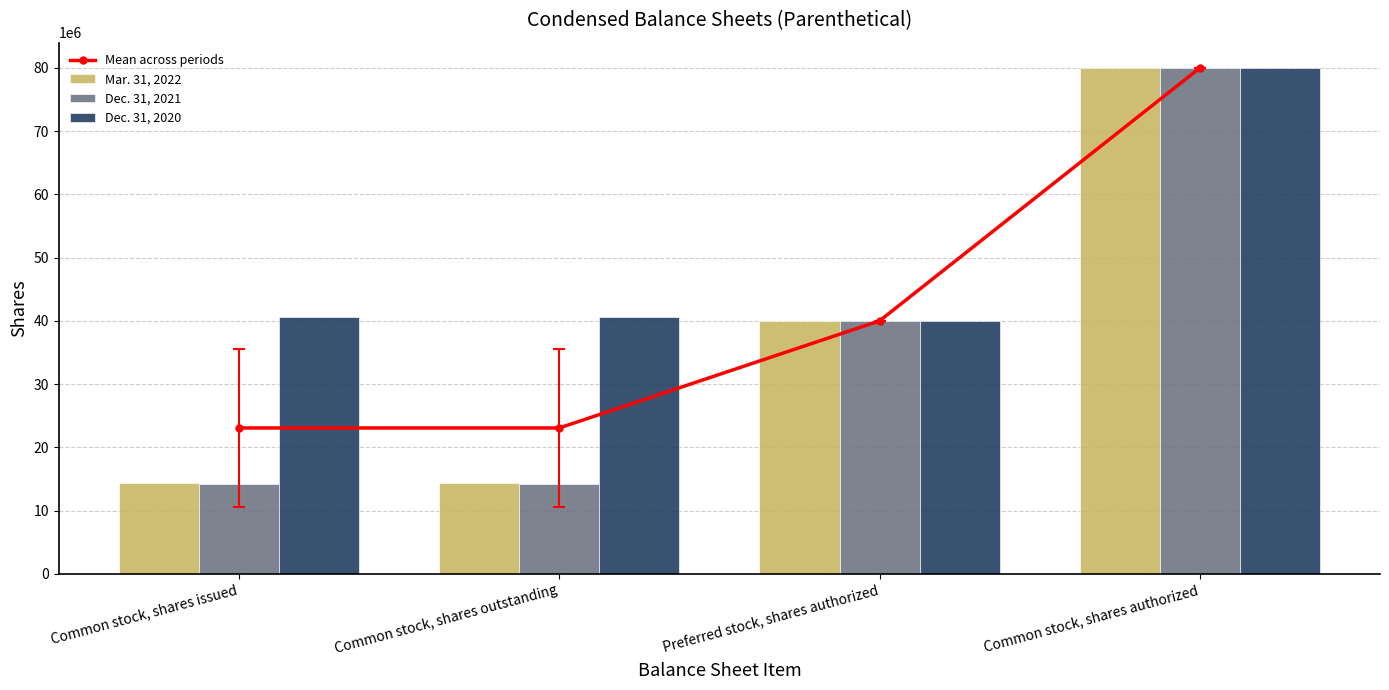

Are the bars horizontal?

No